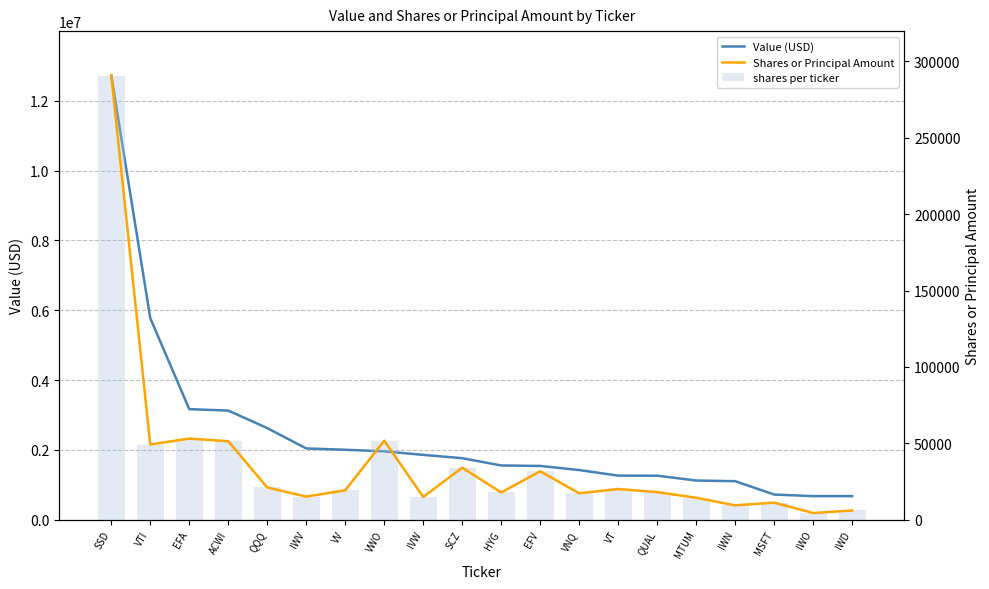

How many groups of bars are there?

20